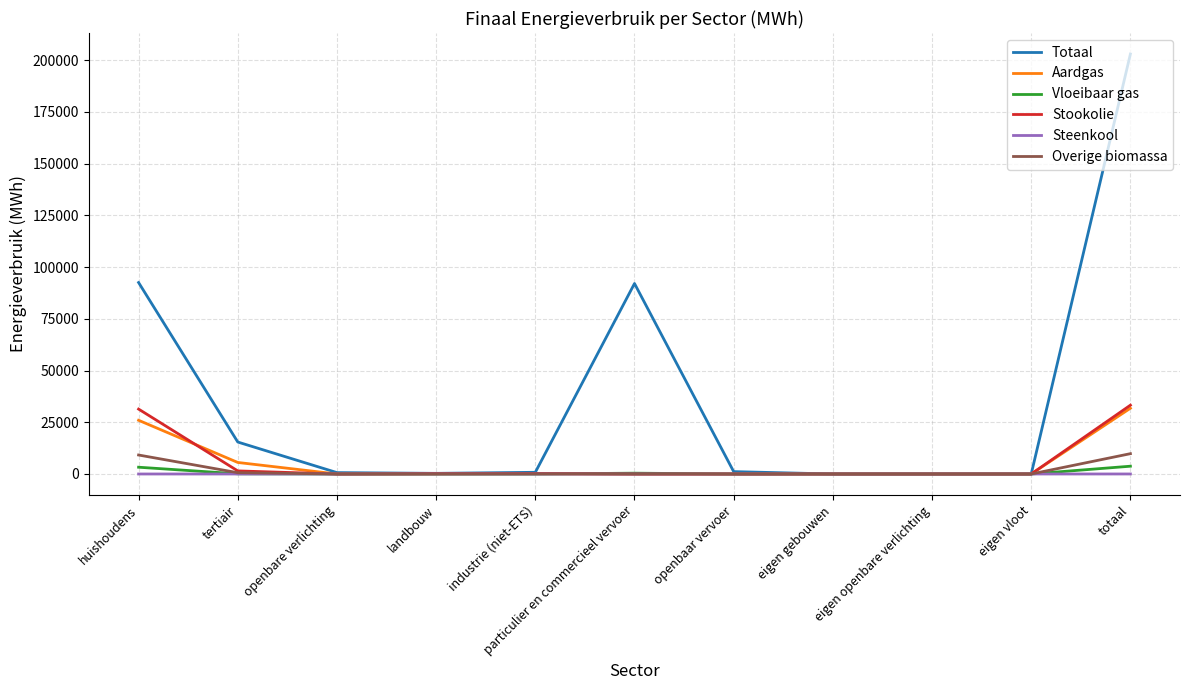

In Steenkool, how many points are higher than both neighbors (excluding endpoints)?

1